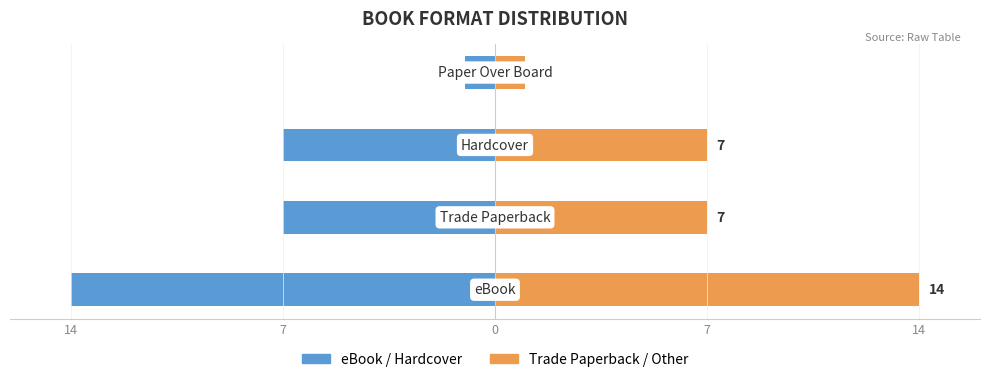

How many data points does each series have?

4